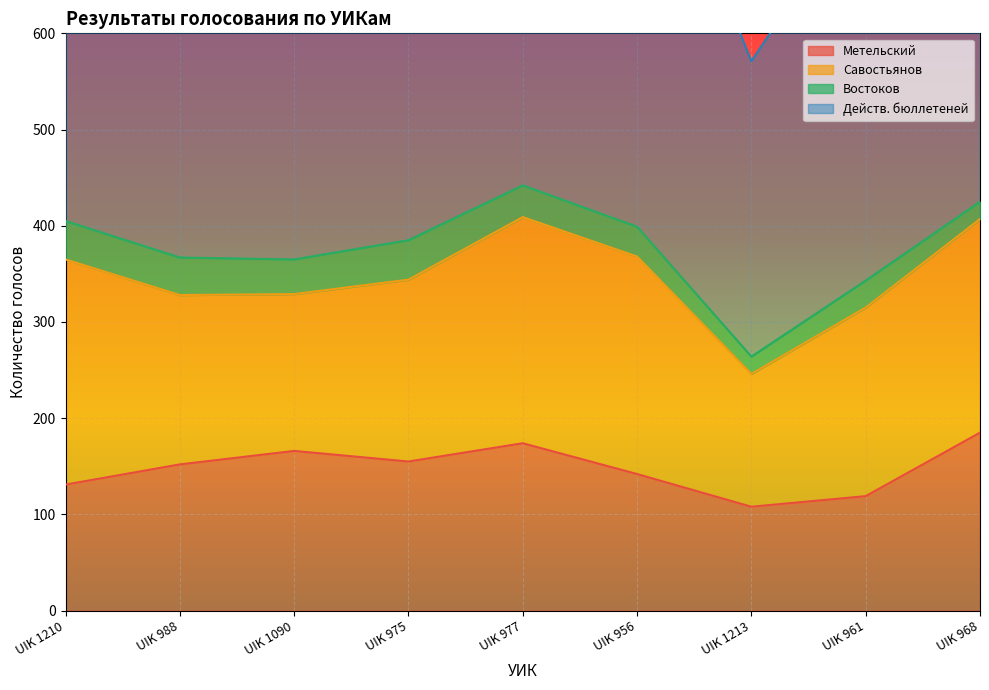

True or false: Действ. бюллетеней has a value of 787 at UIK 1090.

True